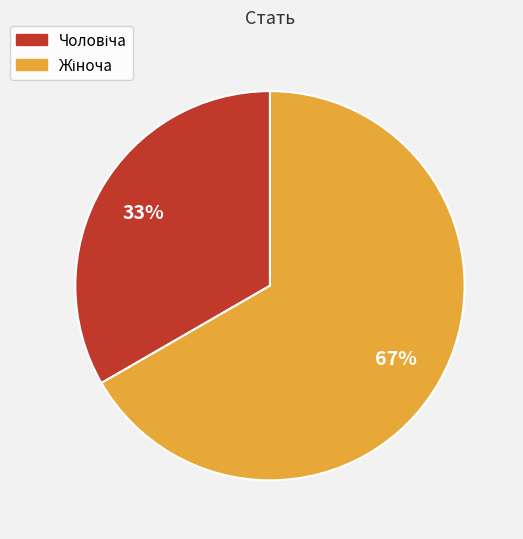

Is there any slice that represents more than half of the pie?

Yes